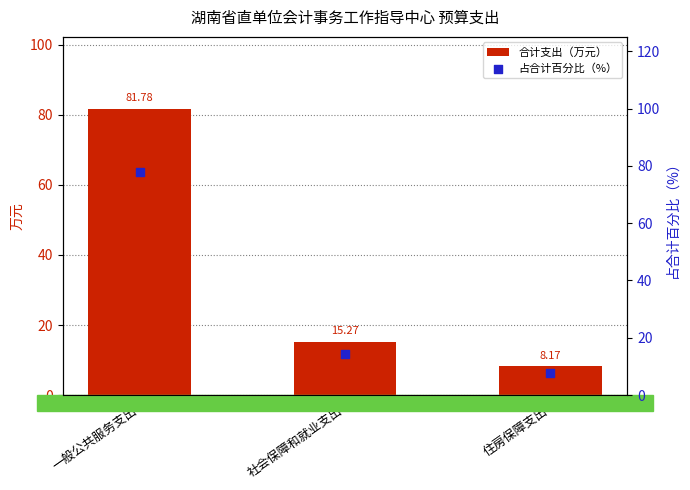

Which series has the widest spread of Y values?

合计支出（万元）